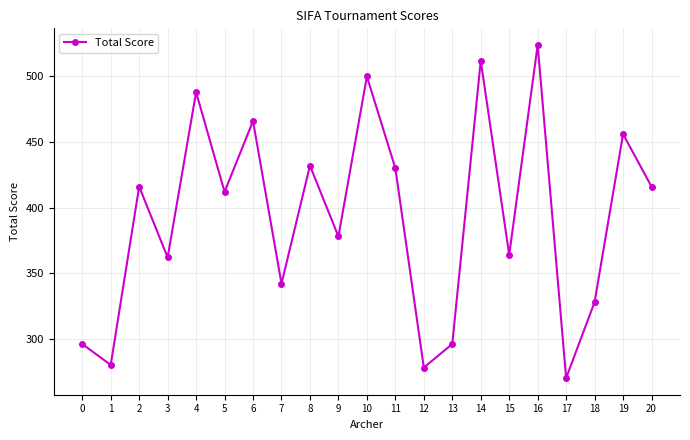

Is it true that the value at 14 is 860?

False